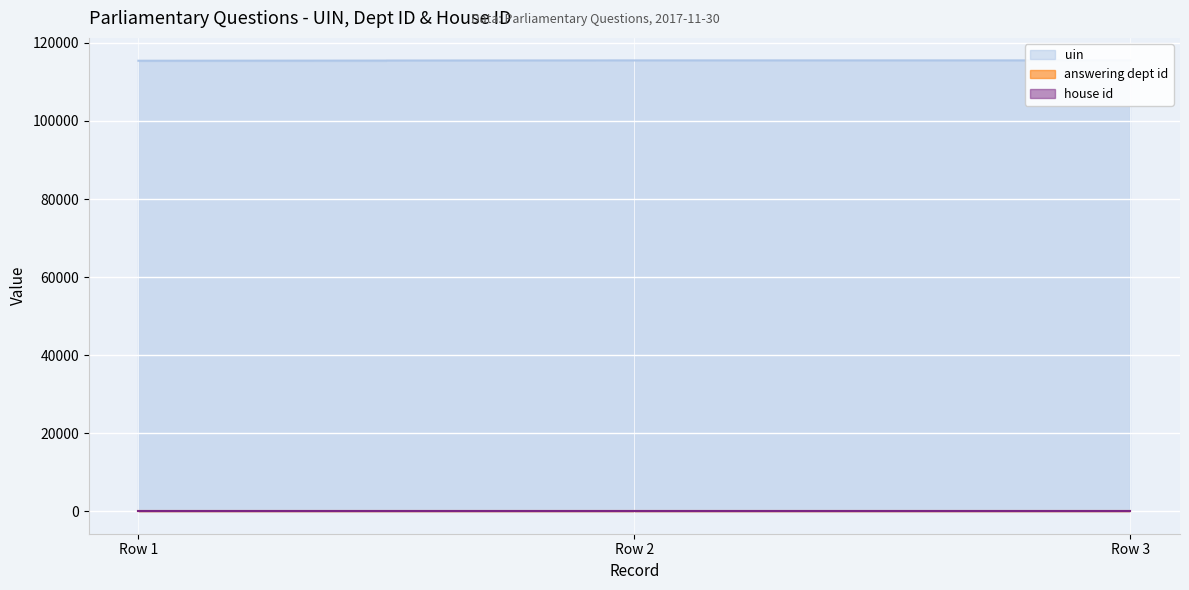

Is it true that uin equals 155122 at 2?

False